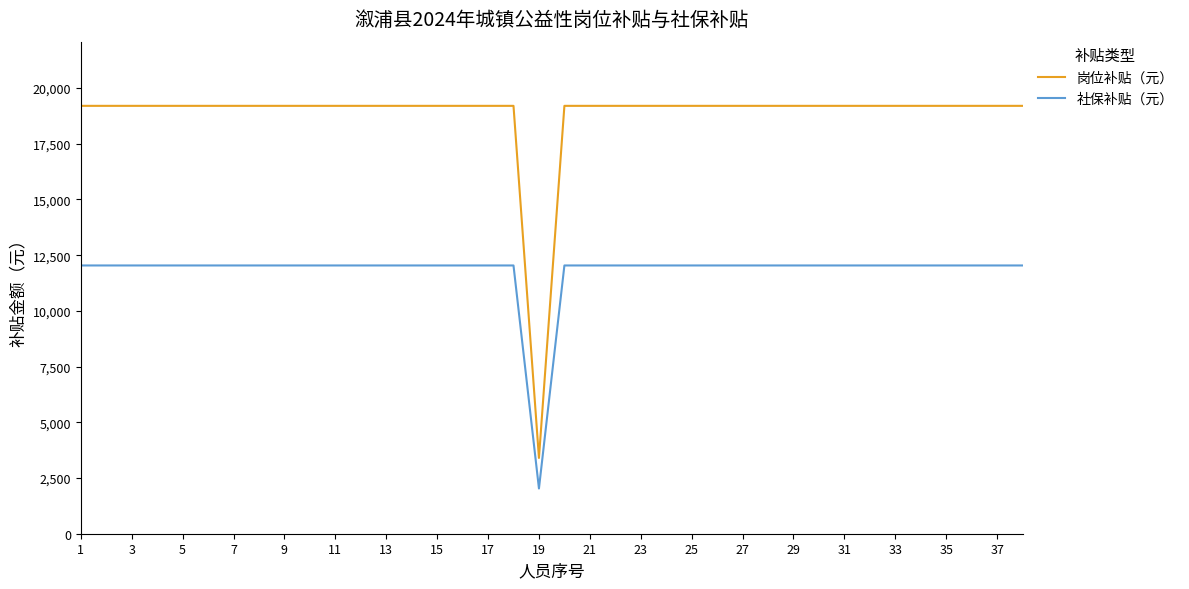

What is the difference between the maximum and minimum values in the 社保补贴（元） series?

10008.0